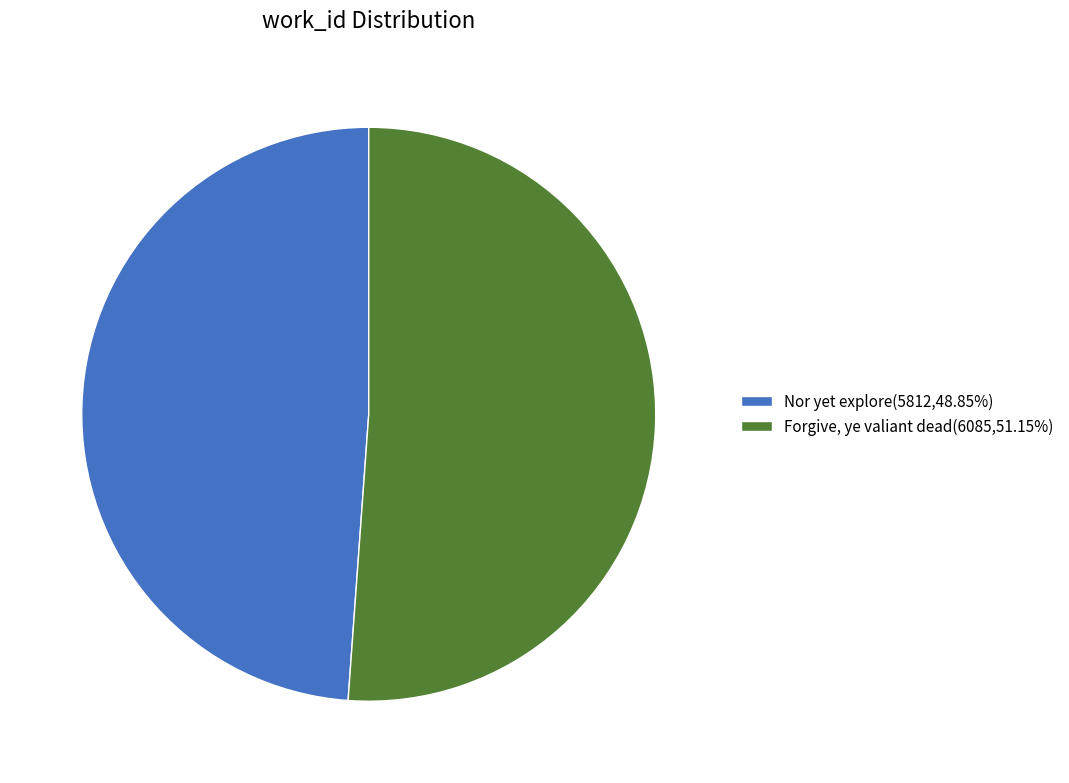

What is the ratio of the value at Forgive, ye valiant dead(6085,51.15%) to the value at Nor yet explore(5812,48.85%)?

1.0